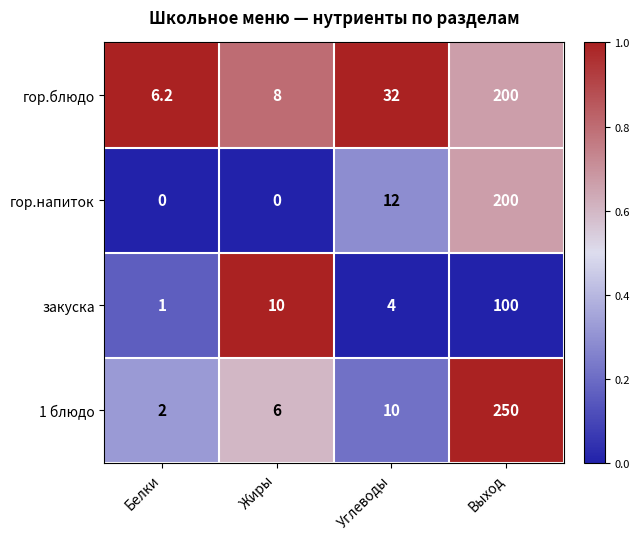

The value of гор.напиток at Жиры is 0.0. True or false?

True